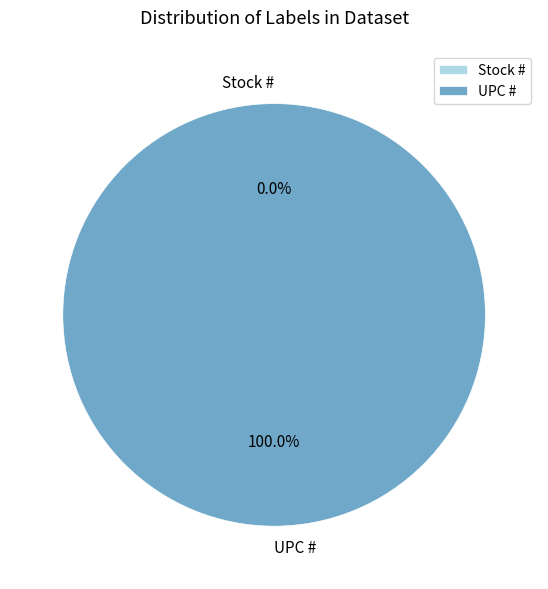

Which category accounts for the majority?

UPC #